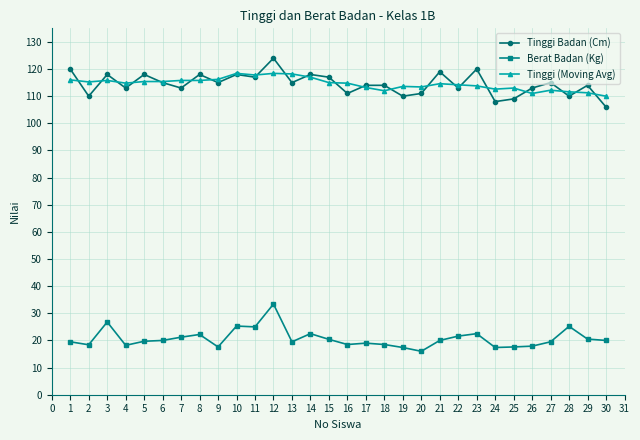

What is the smallest value displayed?

16.0